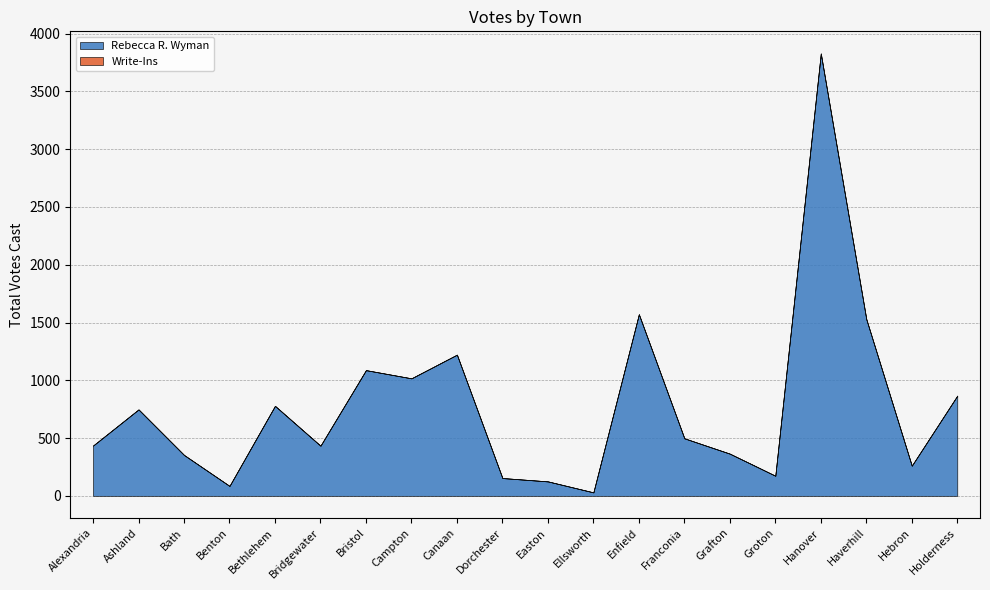

What is the difference between the maximum and second lowest values in the Rebecca R. Wyman series?

3743